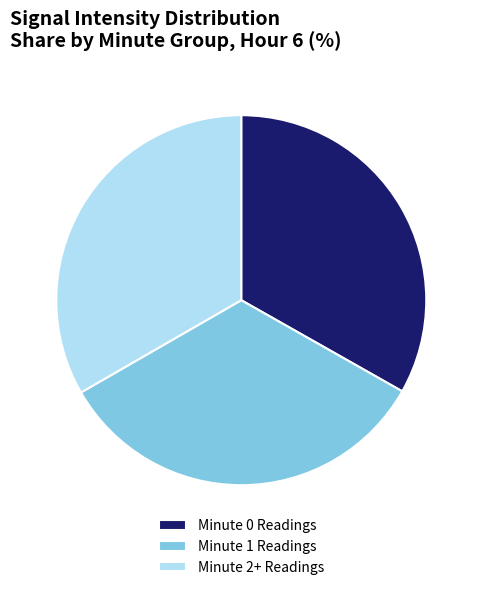

The Minute 2+ Readings slice represents 33% of the pie. True or false?

True